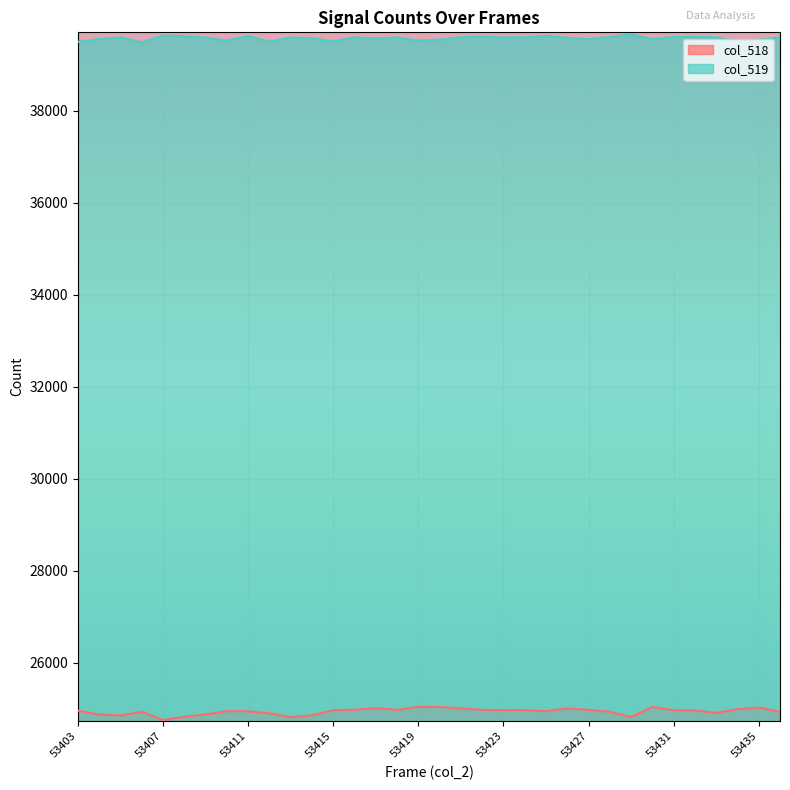

True or false: col_519 has a value of 39561 at 53404.

True